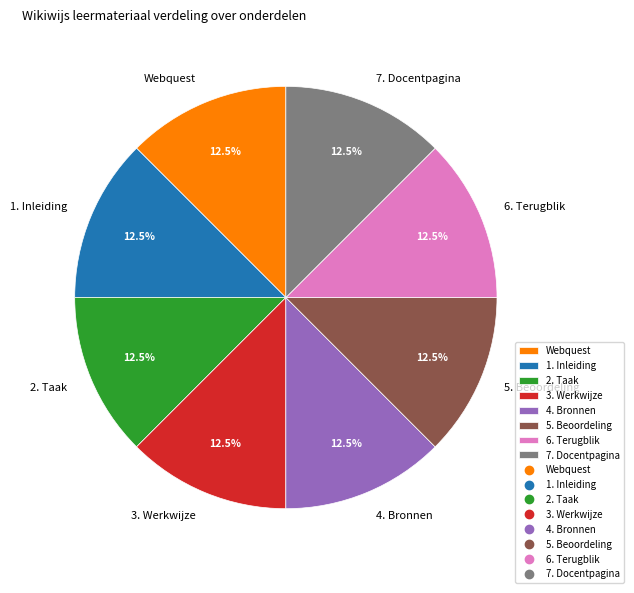

Does any single category account for the majority?

No